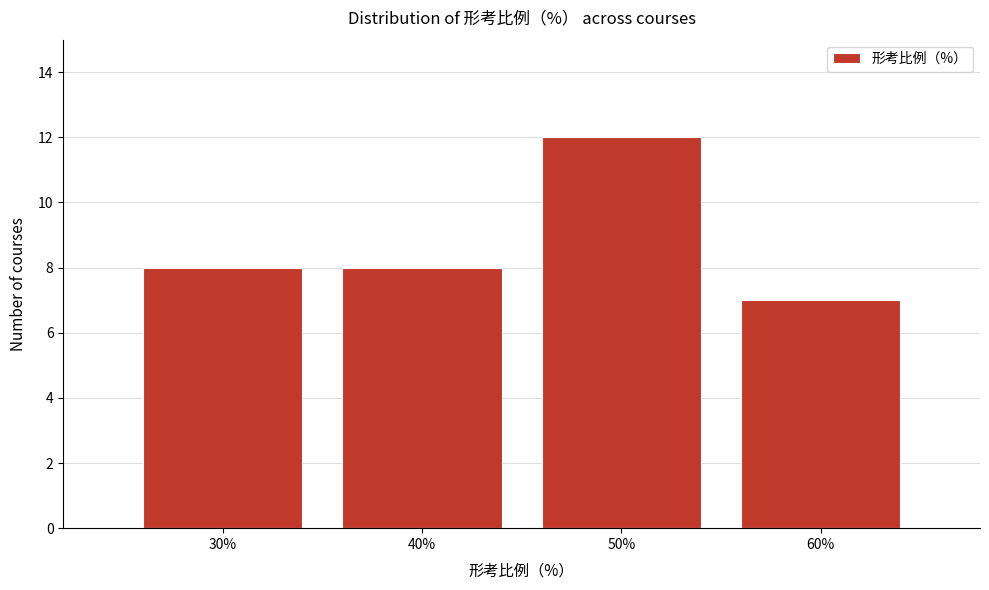

Reading left to right, transcribe all the data shown in this chart.

30%=8	40%=8	50%=12	60%=7